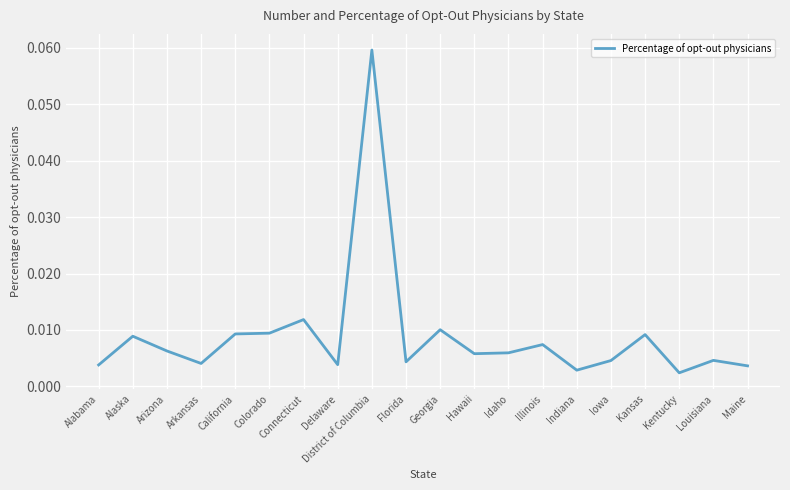

Does the chart display data point markers on the line(s)?

No